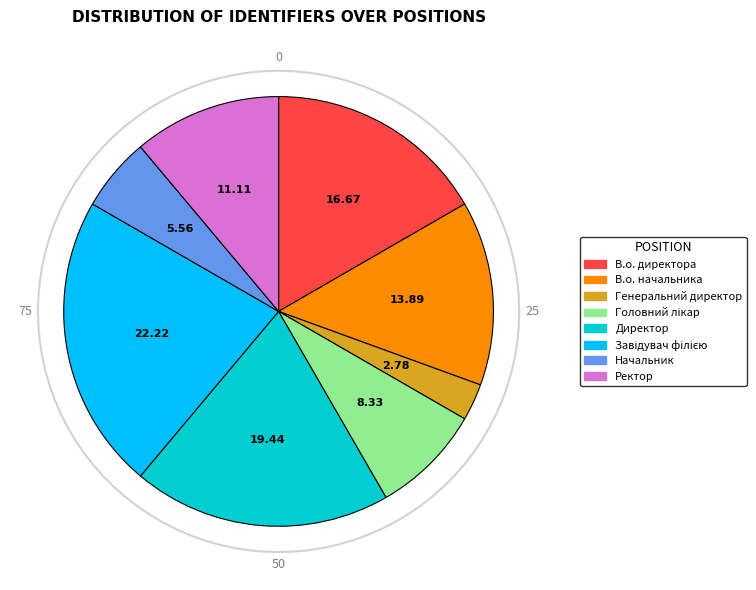

Does any single category account for the majority?

No